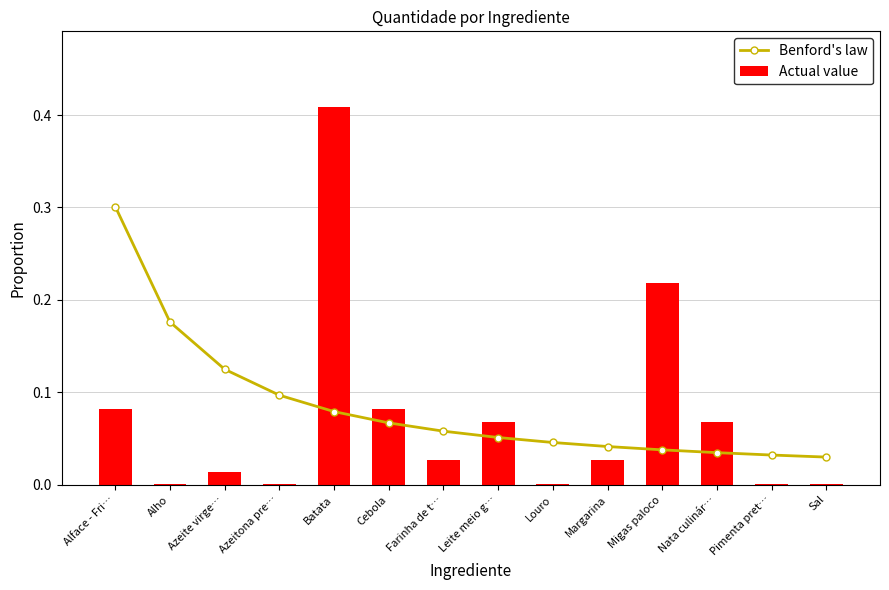

Reading left to right, what are all the values shown in this chart?

Benford's law: Alface - Fri…=0.3	Alho=0.2	Azeite virge…=0.1	Azeitona pre…=0.1	Batata=0.1	Cebola=0.1	Farinha de t…=0.1	Leite meio g…=0.1	Louro=0.0	Margarina=0.0	Migas paloco=0.0	Nata culinár…=0.0	Pimenta pret…=0.0	Sal=0.0
Actual value: Alface - Fri…=0.1	Alho=0.0	Azeite virge…=0.0	Azeitona pre…=0.0	Batata=0.4	Cebola=0.1	Farinha de t…=0.0	Leite meio g…=0.1	Louro=0.0	Margarina=0.0	Migas paloco=0.2	Nata culinár…=0.1	Pimenta pret…=0.0	Sal=0.0